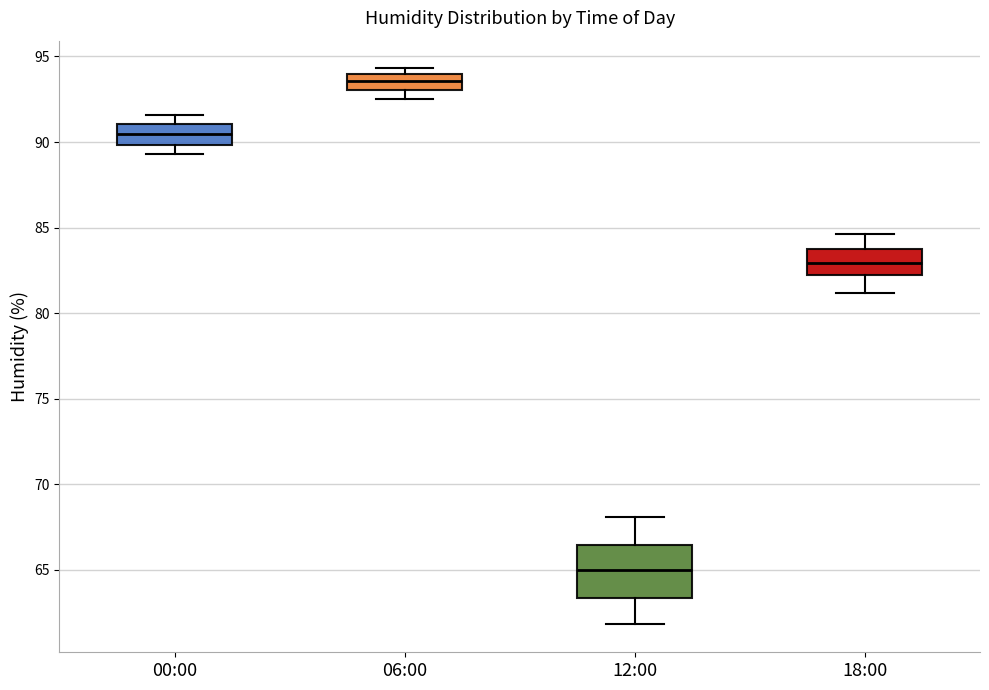

Reading left to right, read every box against the y-axis: the position of its median line, the range the box covers, and the ends of its whiskers. The values are not printed on the chart, so give them approximately, as read against the axis.

00:00: median 90.5, box 90.0 to 91.0, whiskers 89.5 to 91.5
06:00: median 93.5, box 93.0 to 94.0, whiskers 92.5 to 94.5
12:00: median 65.0, box 63.5 to 66.5, whiskers 62.0 to 68.0
18:00: median 83.0, box 82.0 to 84.0, whiskers 81.0 to 84.5